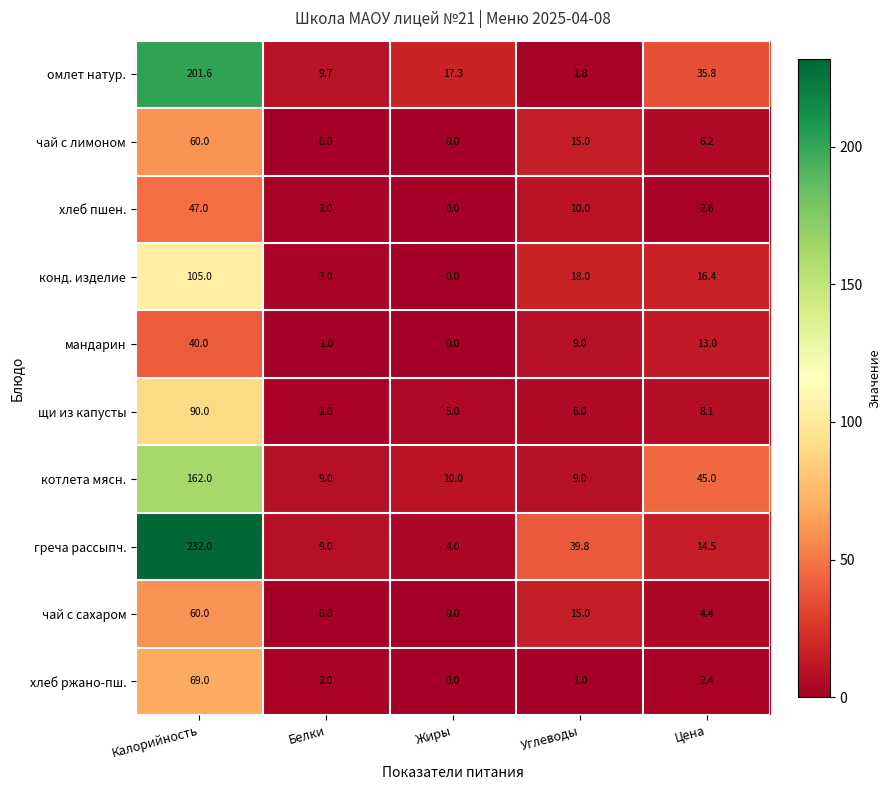

What is the maximum value shown in the chart?

232.0